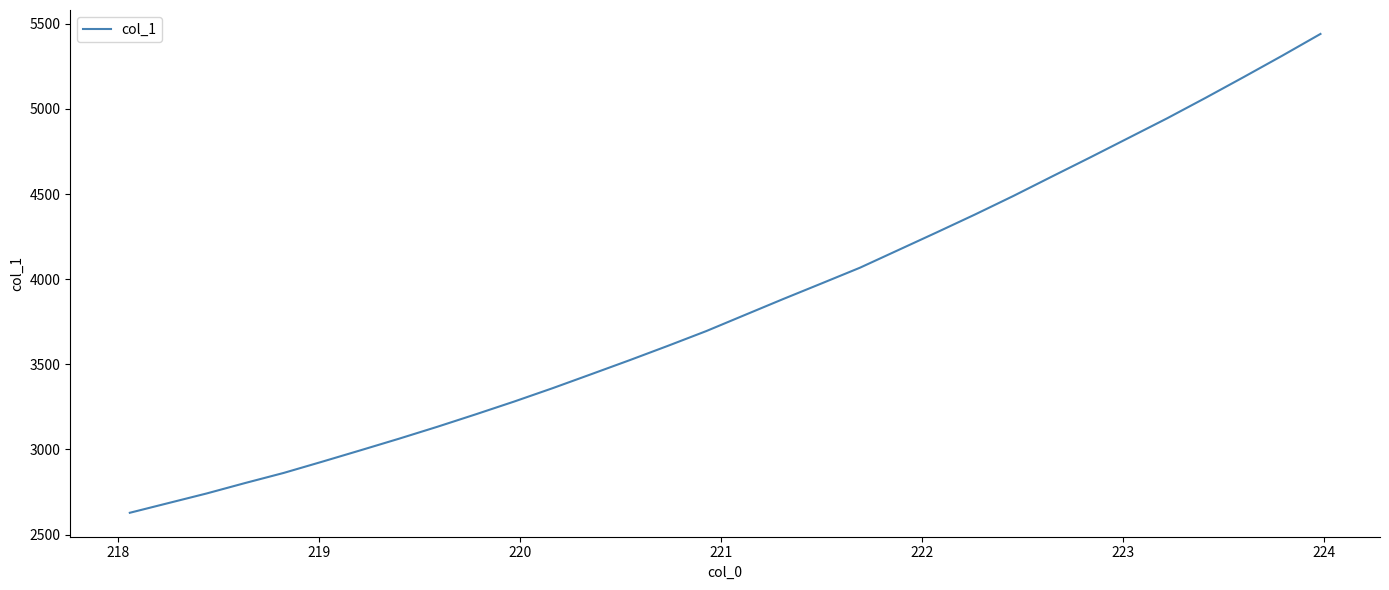

What is the smallest value displayed?

2627.9